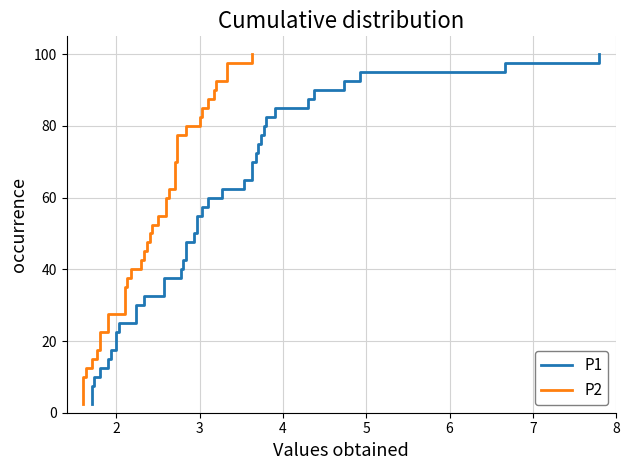

Which series has the largest total across all categories?

P1